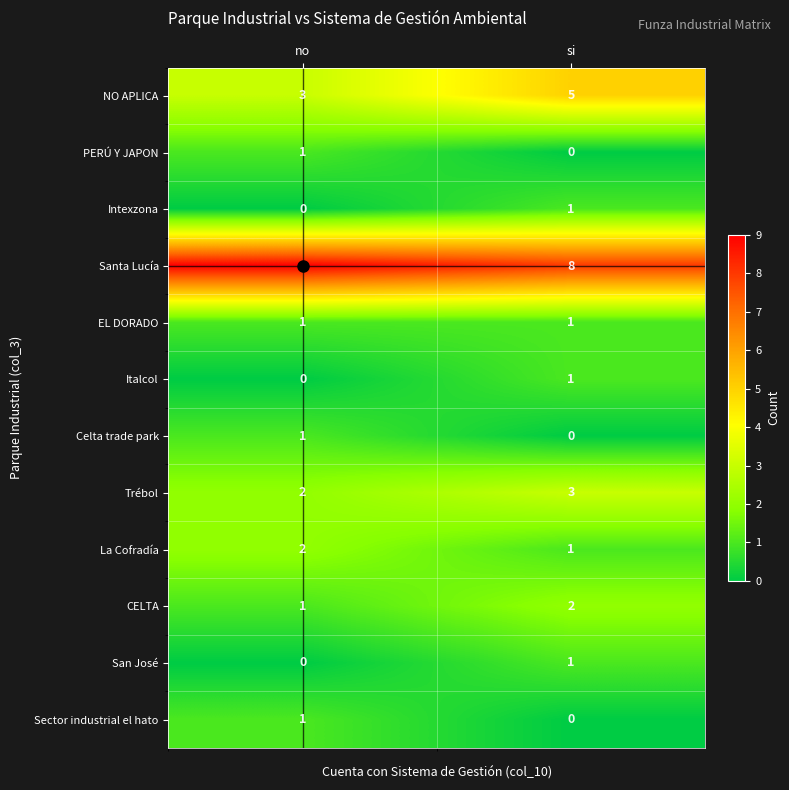

How many data points in CELTA are less than 2?

1